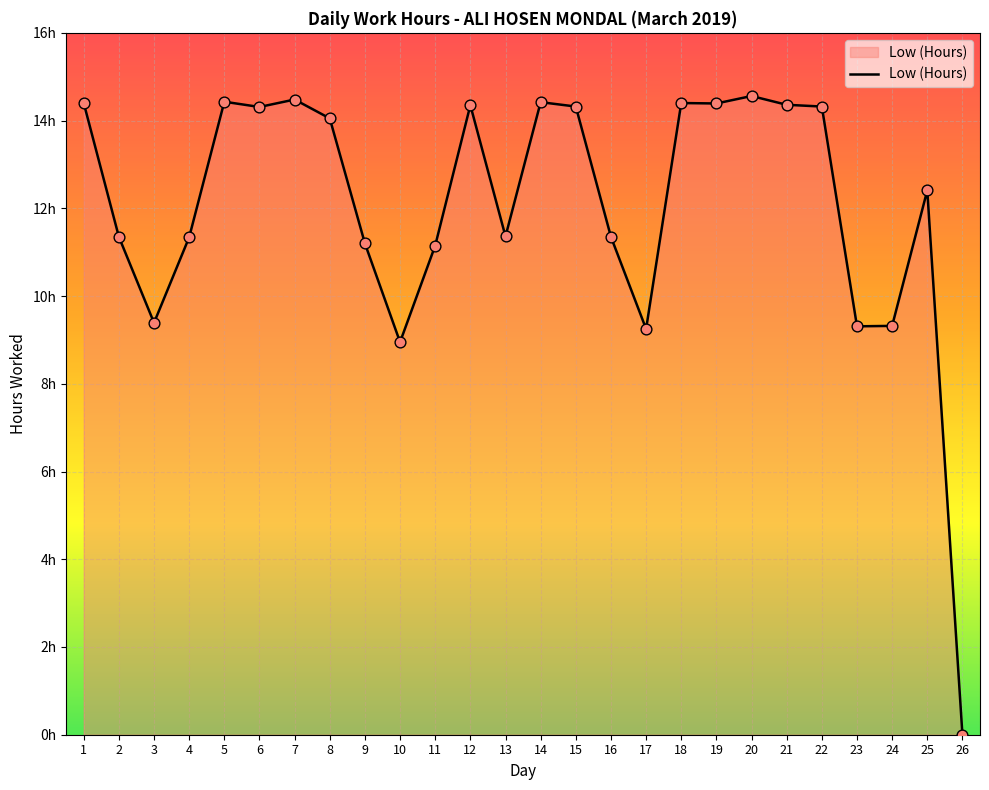

Approximately how many times larger is the value at 24 compared to 23?

1.0